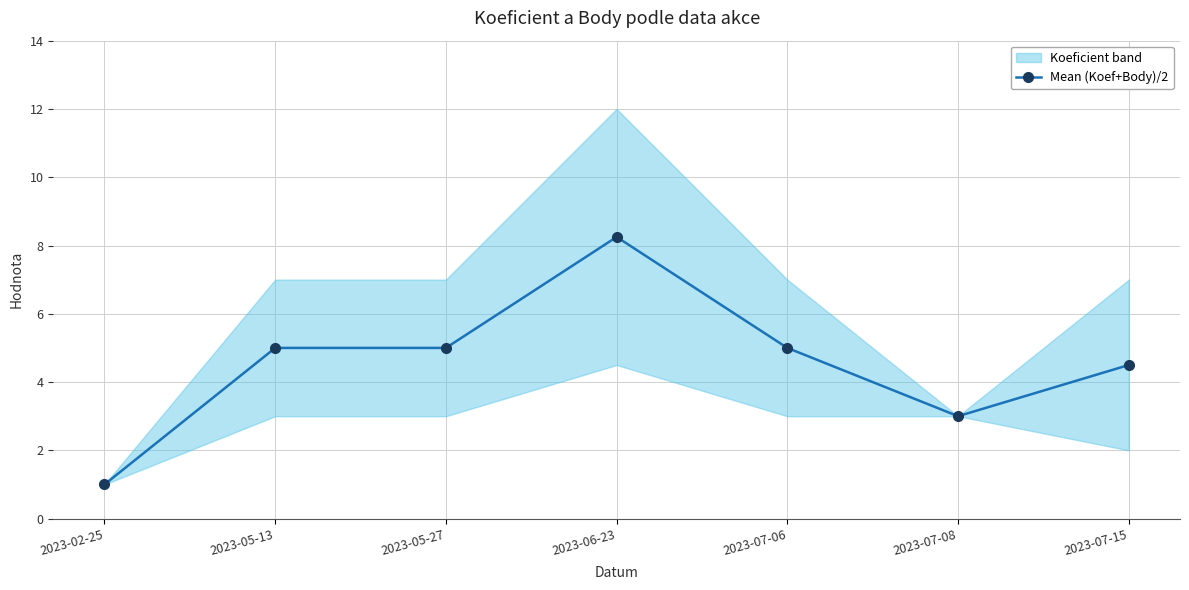

What is the difference between the second highest and second lowest values?

2.0